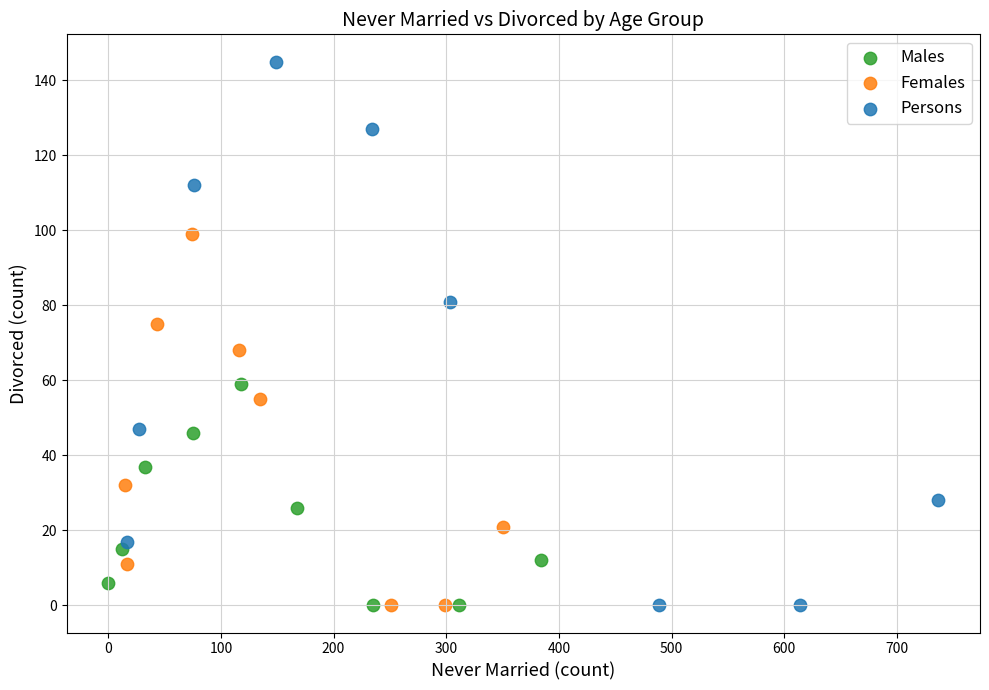

Which series has the largest Y range (max minus min)?

Persons